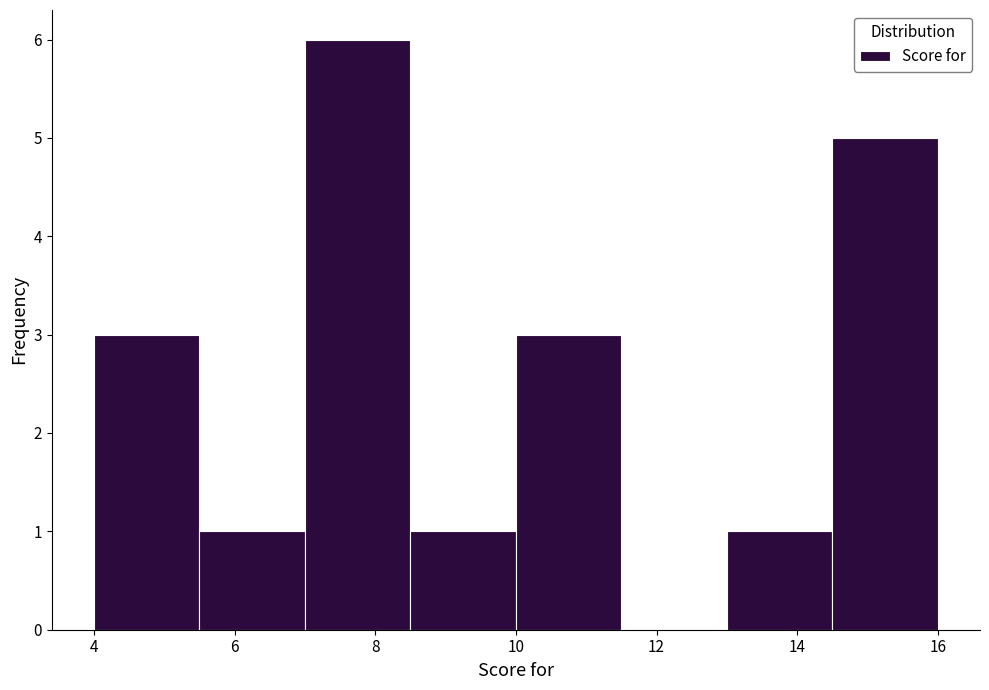

Reading left to right, list every bar in this chart as the range it spans on the x-axis followed by its height. Neither the bar edges nor the heights are printed on the chart, so give them approximately, as read against the axes.

4.0 to 5.5: 3
5.5 to 7.0: 1
7.0 to 8.5: 6
8.5 to 10.0: 1
10.0 to 11.5: 3
11.5 to 13.0: 0
13.0 to 14.5: 1
14.5 to 16.0: 5